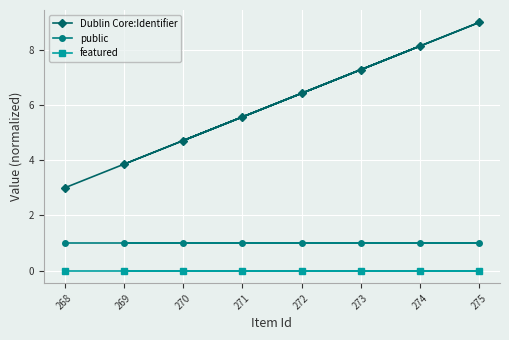

Reading left to right, extract all data points from this chart.

Dublin Core:Identifier: 268=3.0	269=3.9	270=4.7	271=5.6	272=6.4	273=7.3	274=8.1	275=9.0
public: 268=1.0	269=1.0	270=1.0	271=1.0	272=1.0	273=1.0	274=1.0	275=1.0
featured: 268=0.0	269=0.0	270=0.0	271=0.0	272=0.0	273=0.0	274=0.0	275=0.0